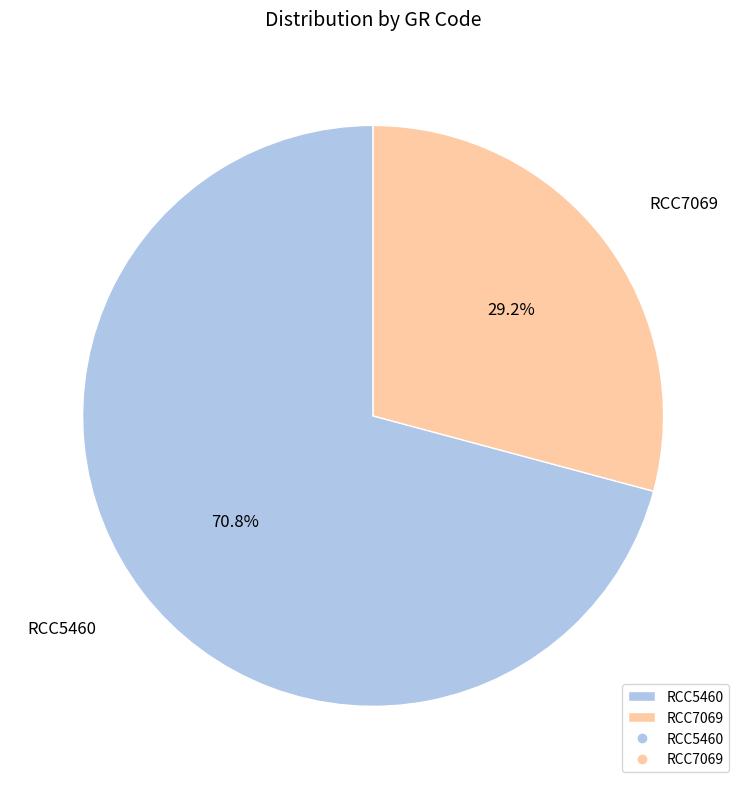

Is there a majority slice in this chart?

Yes